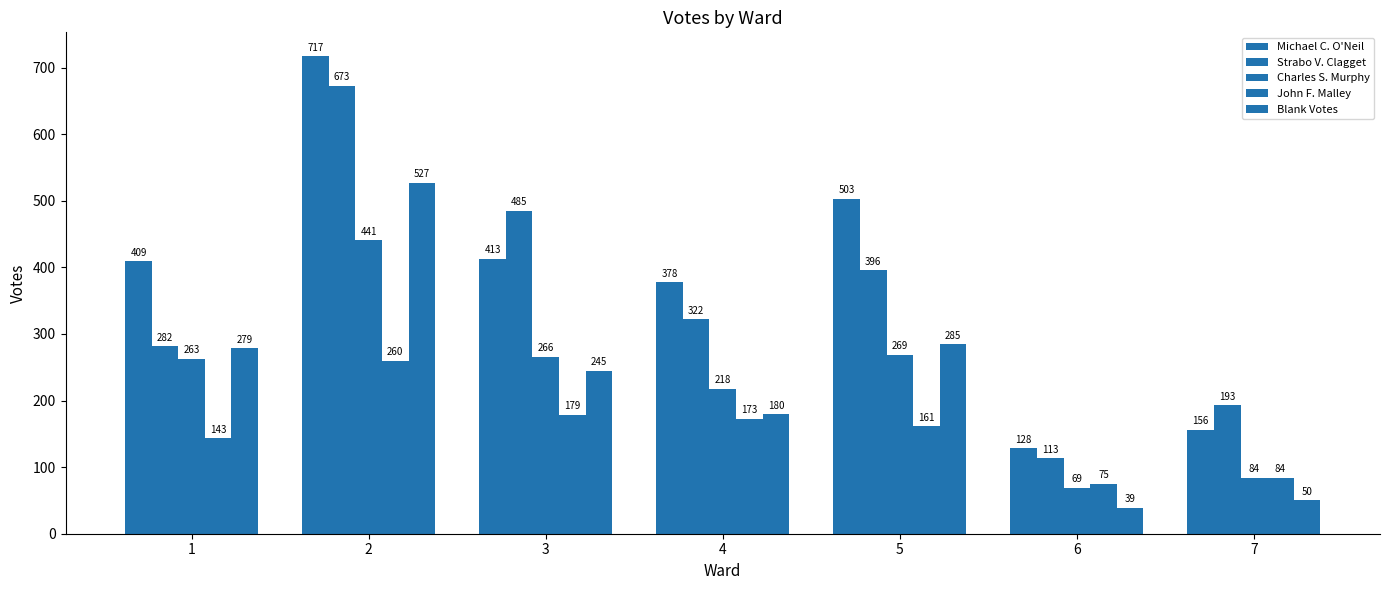

Which has a higher value, 1 or 4?

1